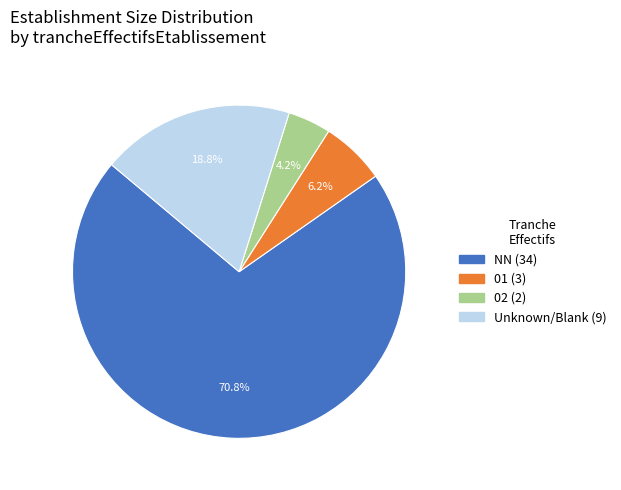

How many segments does this pie chart have?

4